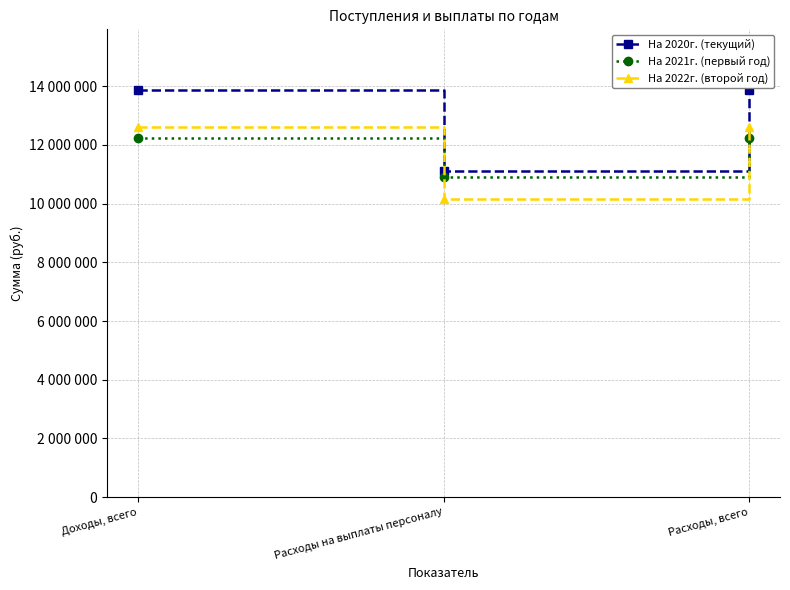

Does the chart display data point markers on the line(s)?

Yes